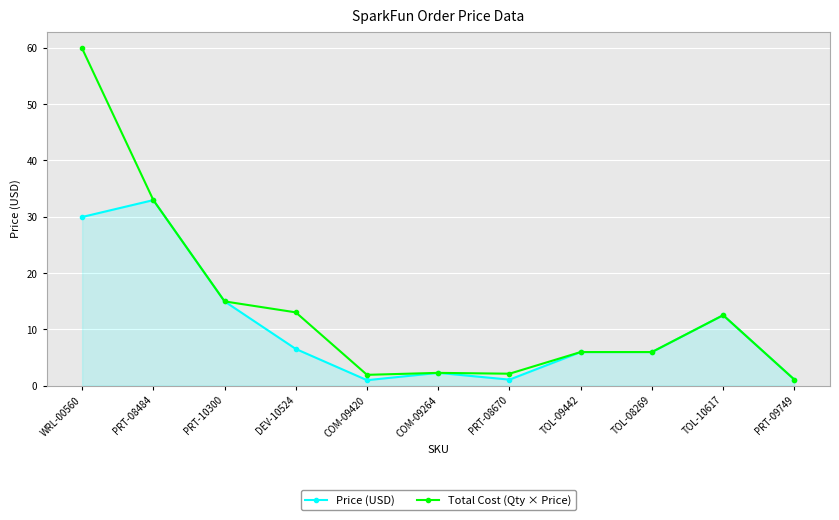

At which category does Price (USD) reach its first local peak?

PRT-08484